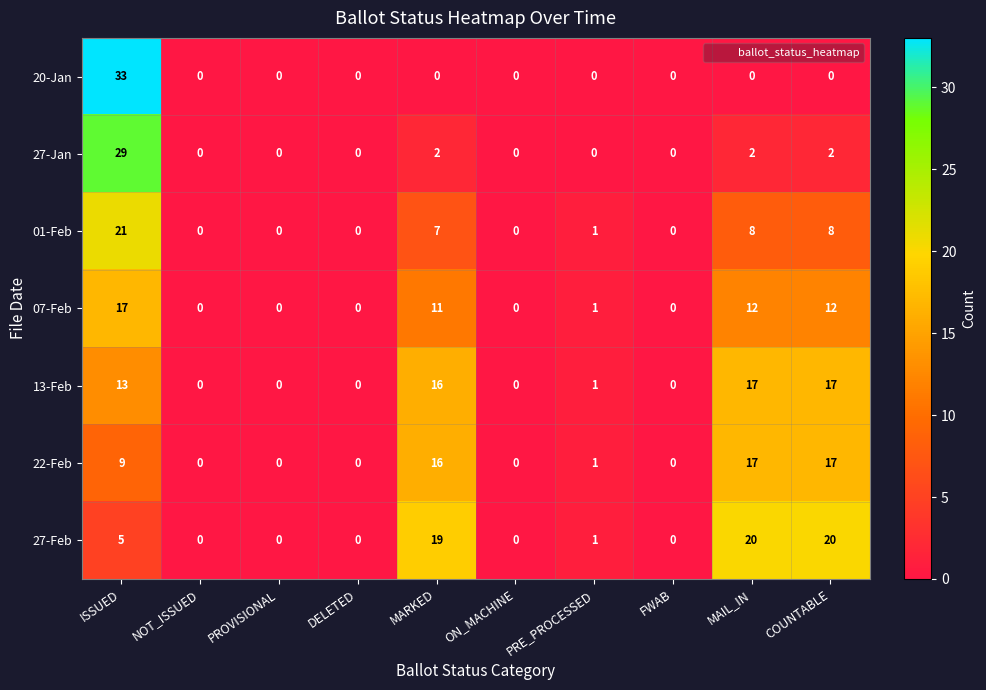

What is the approximate value of 01-Feb at MARKED, to the nearest 5?

5